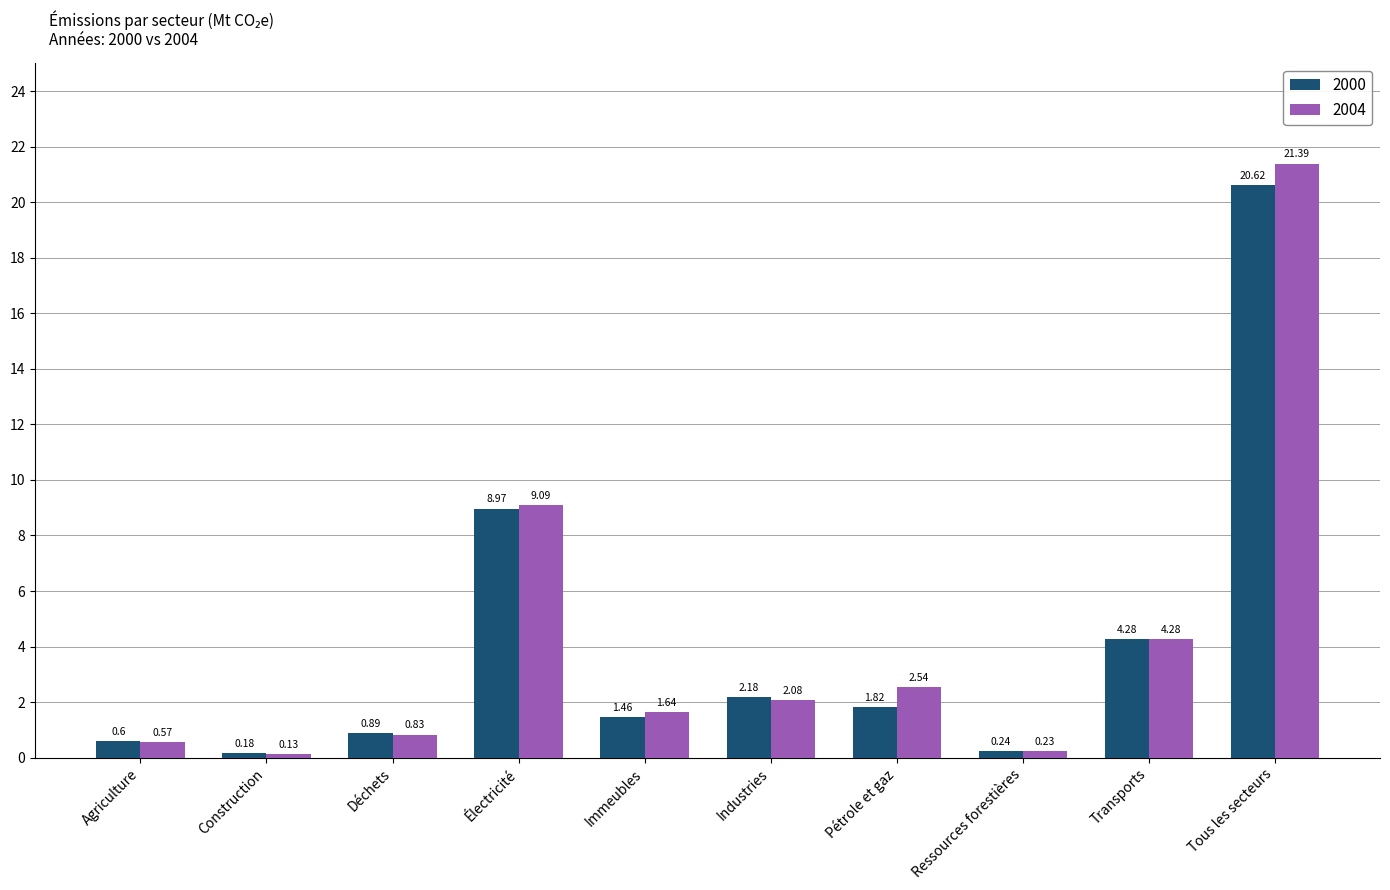

At which label is 2004 closest to 10?

Électricité